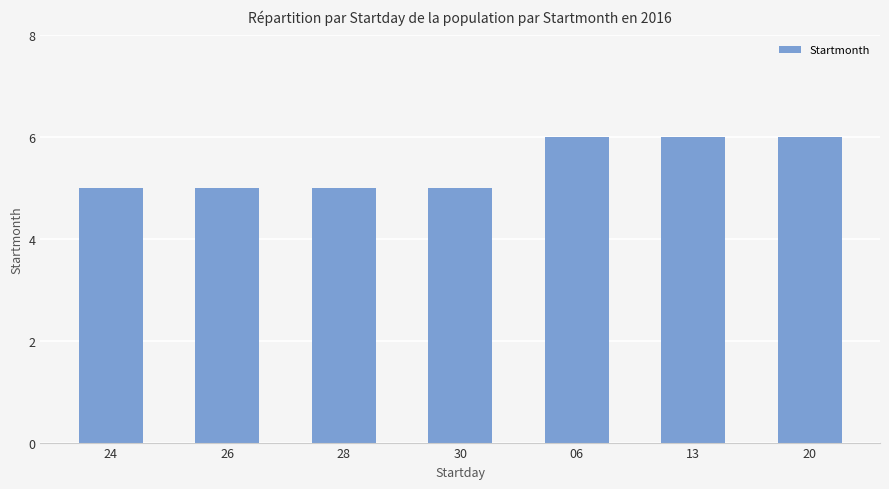

Is it true that the value at 26 is 1?

False